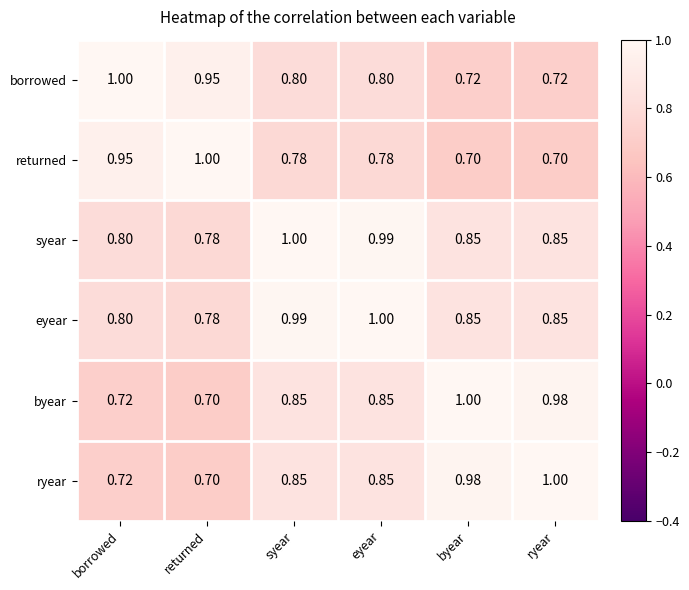

Which category has the highest value in the byear series?

byear